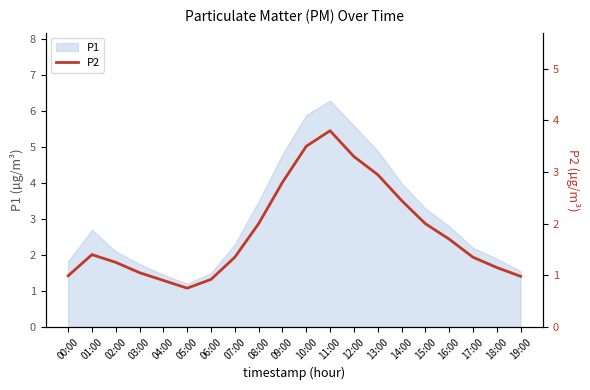

What position from the right is 16:00?

4